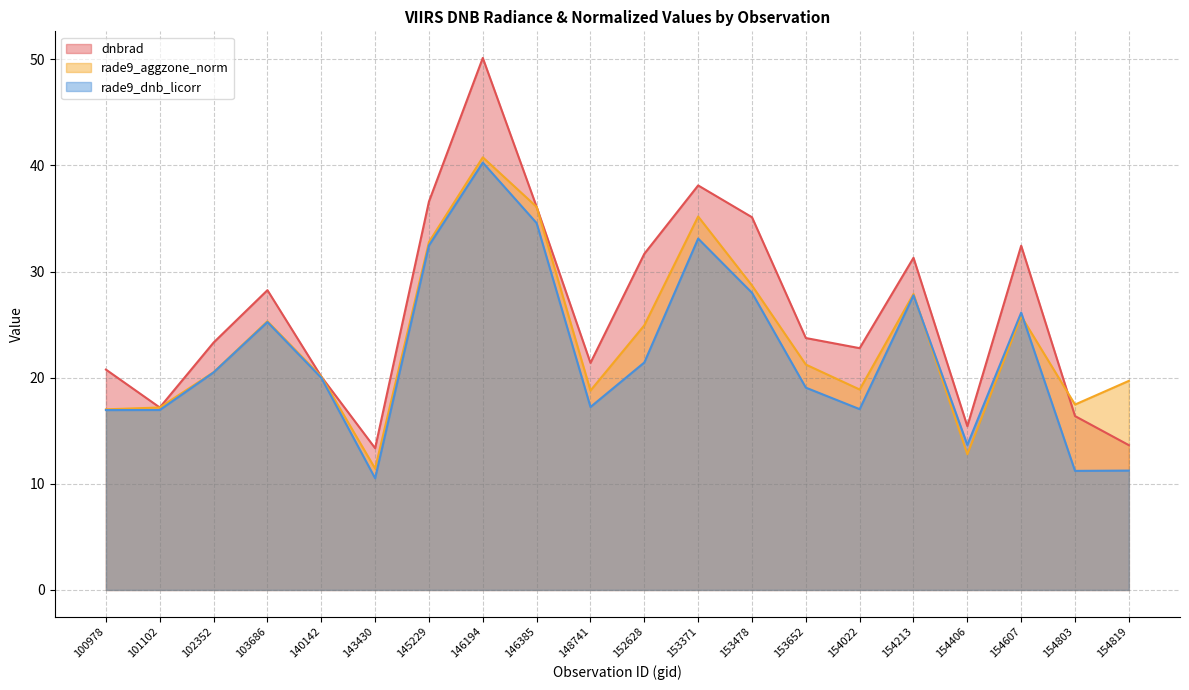

Rank the series at 100978 from lowest to highest value.

rade9_dnb_licorr, rade9_aggzone_norm, dnbrad